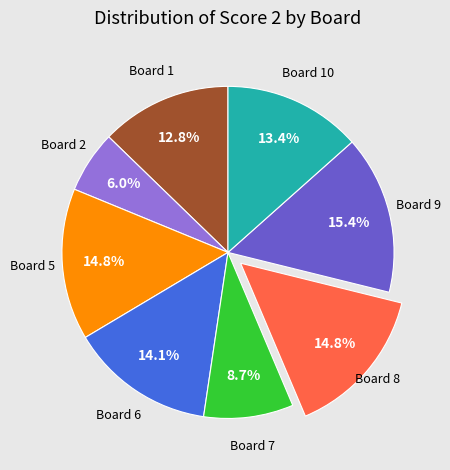

Does any single category account for the majority?

No